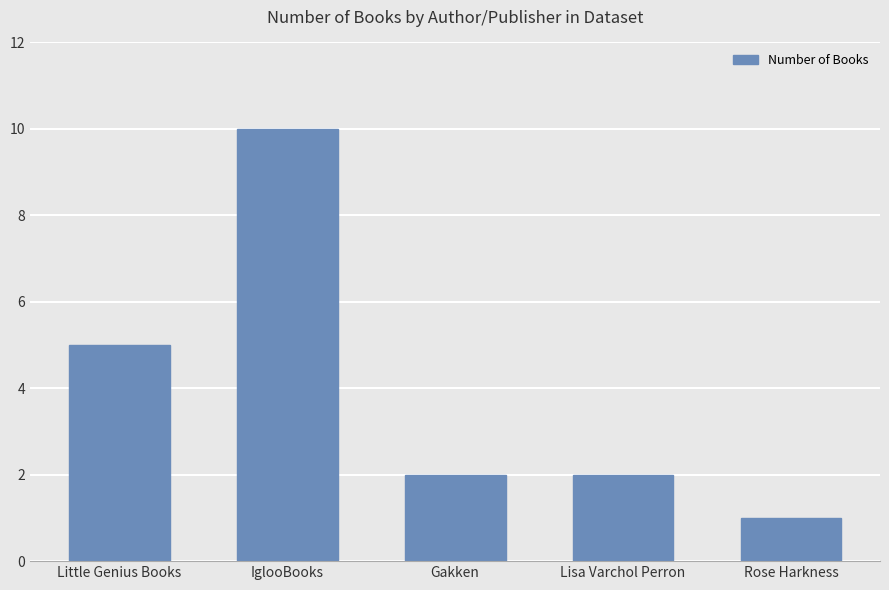

Does the chart contain stacked bars?

No